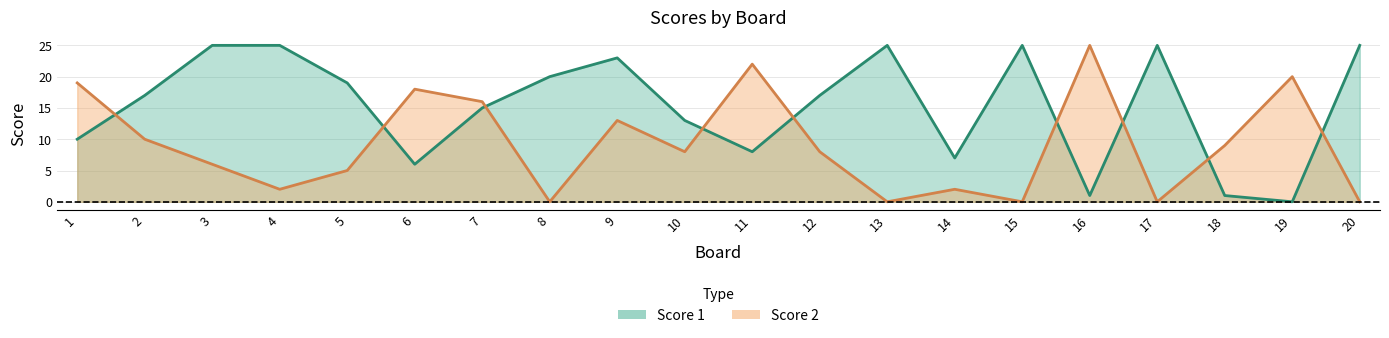

After their last crossing, which series has the higher values: Score 1 or Score 2?

Score 1